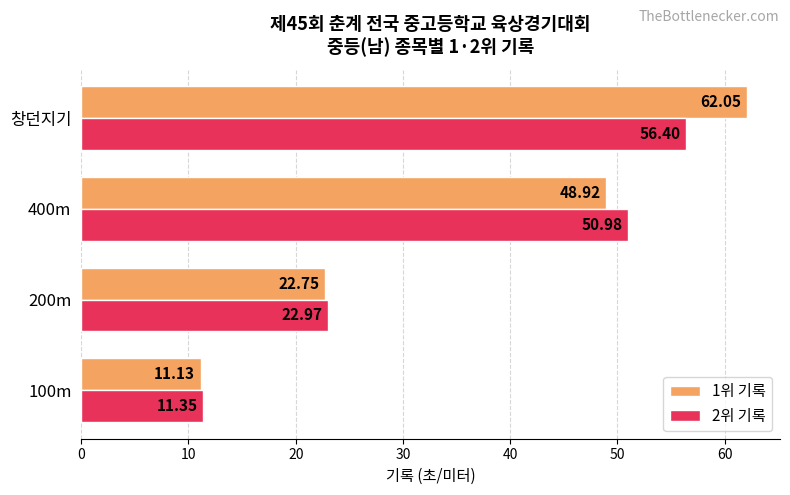

What is the difference between the maximum and second lowest values in the 2위 기록 series?

33.4